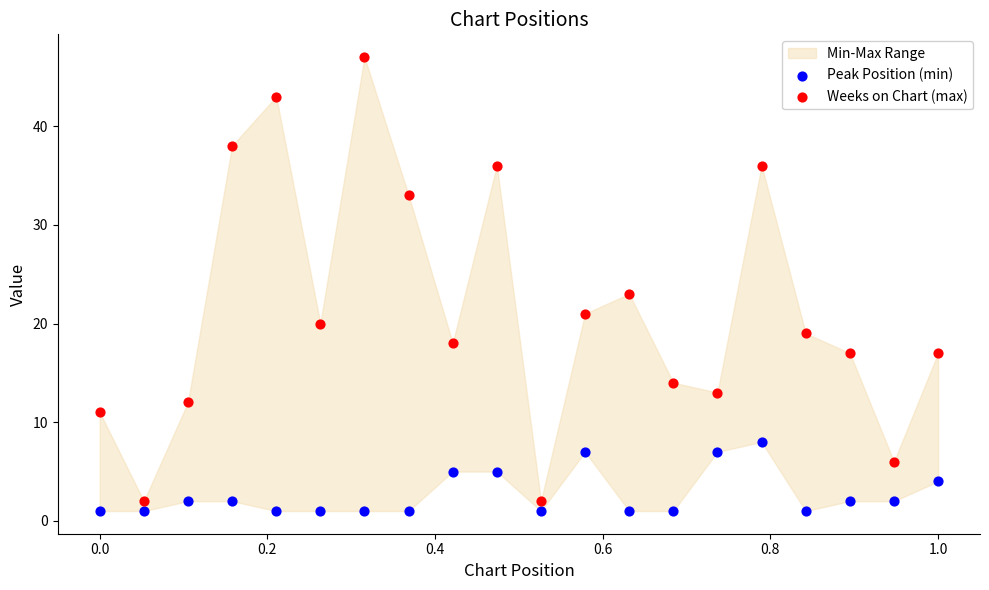

In the Weeks on Chart (max) series, what Y value is closest to 24?

23